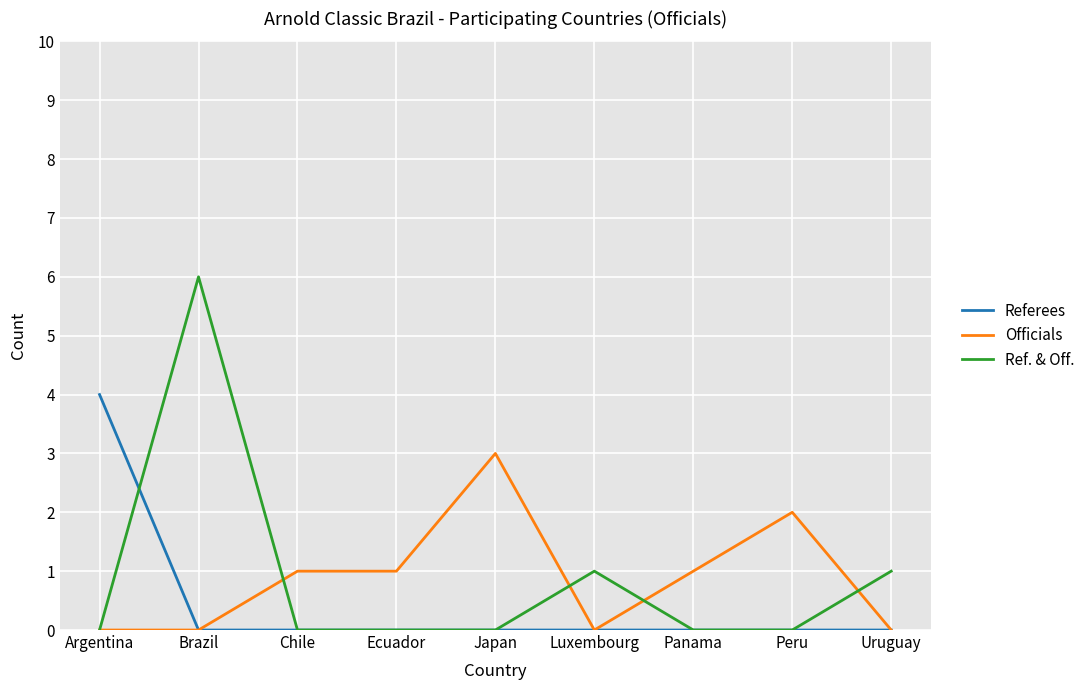

What is the sum of the Ref. & Off. values at Uruguay and Peru?

1